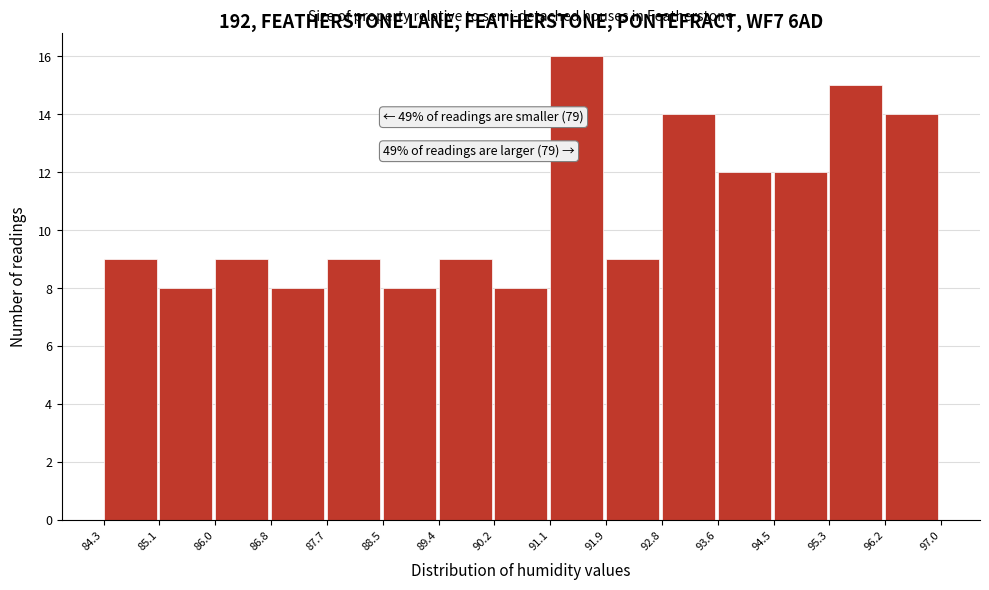

Which range on the x-axis has the tallest bar?

91.1 to 91.9